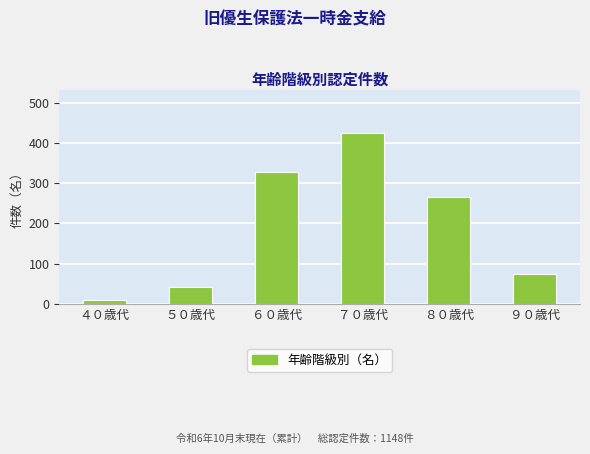

What is the change in value from ６０歳代 to ９０歳代?

-253